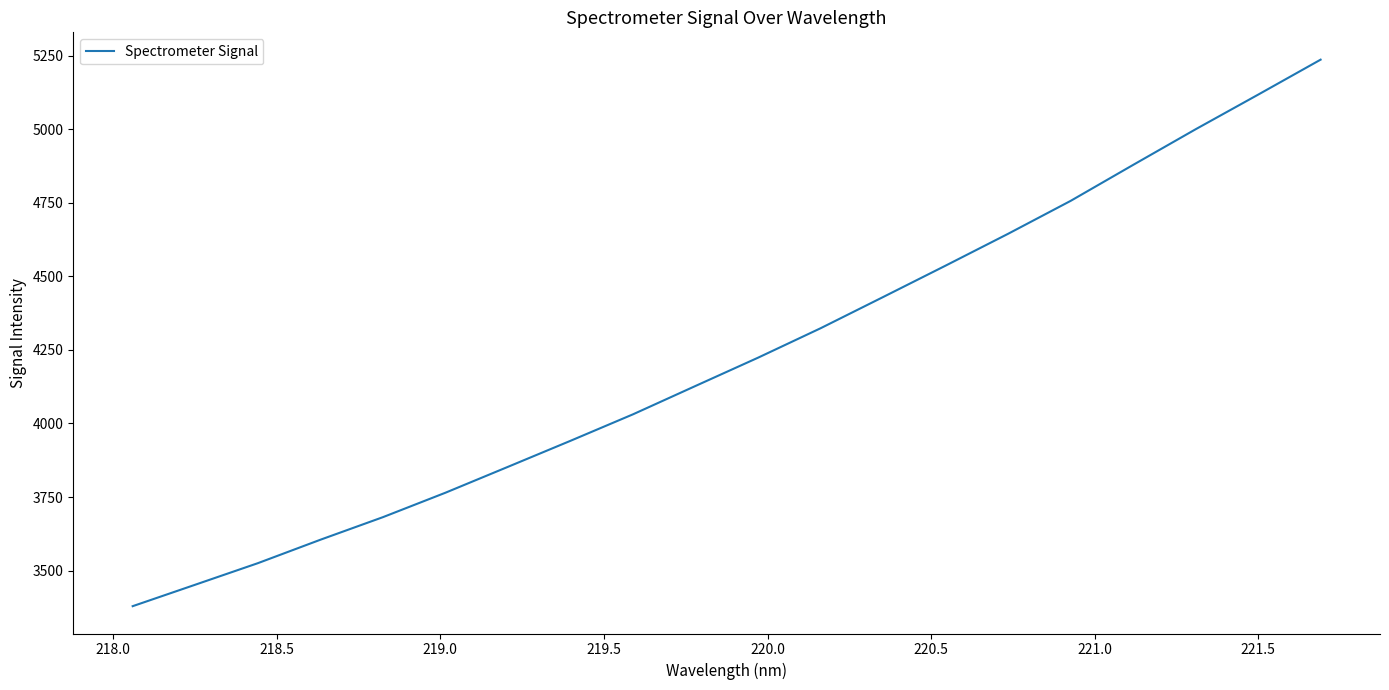

What is the difference between the maximum and minimum values?

1857.8